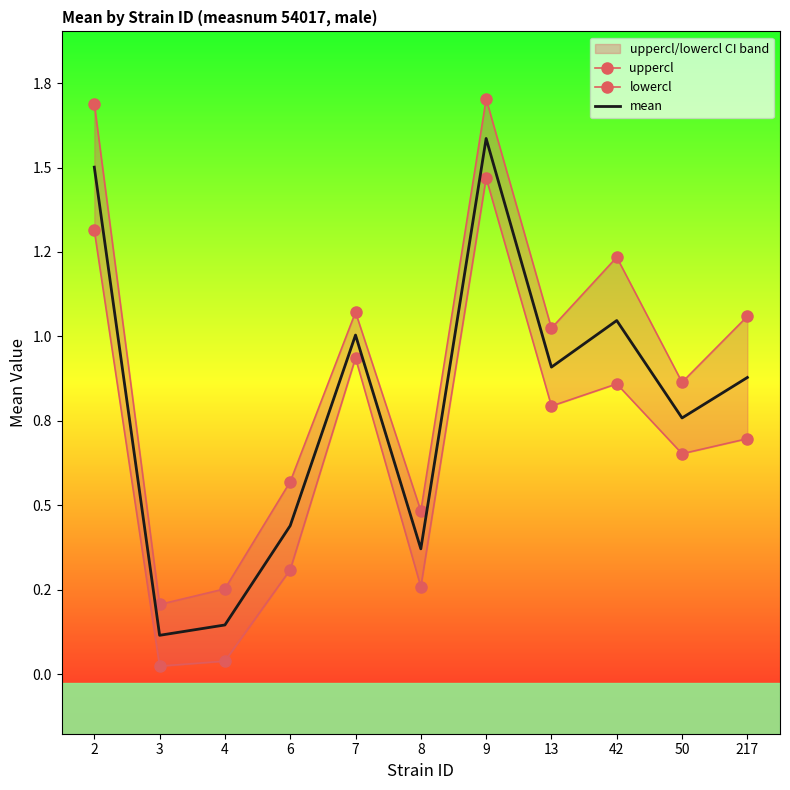

True or false: lowercl and uppercl intersect in this chart.

False